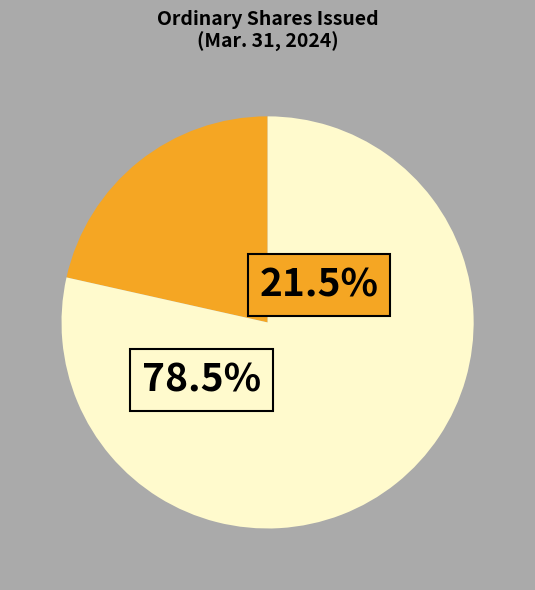

How many segments does this pie chart have?

2